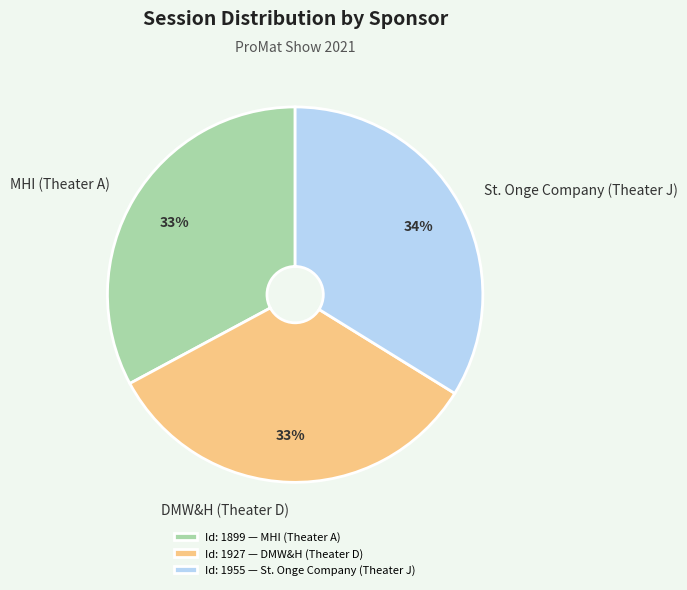

Approximately how many times larger is the value at St. Onge Company (Theater J) compared to MHI (Theater A)?

1.0